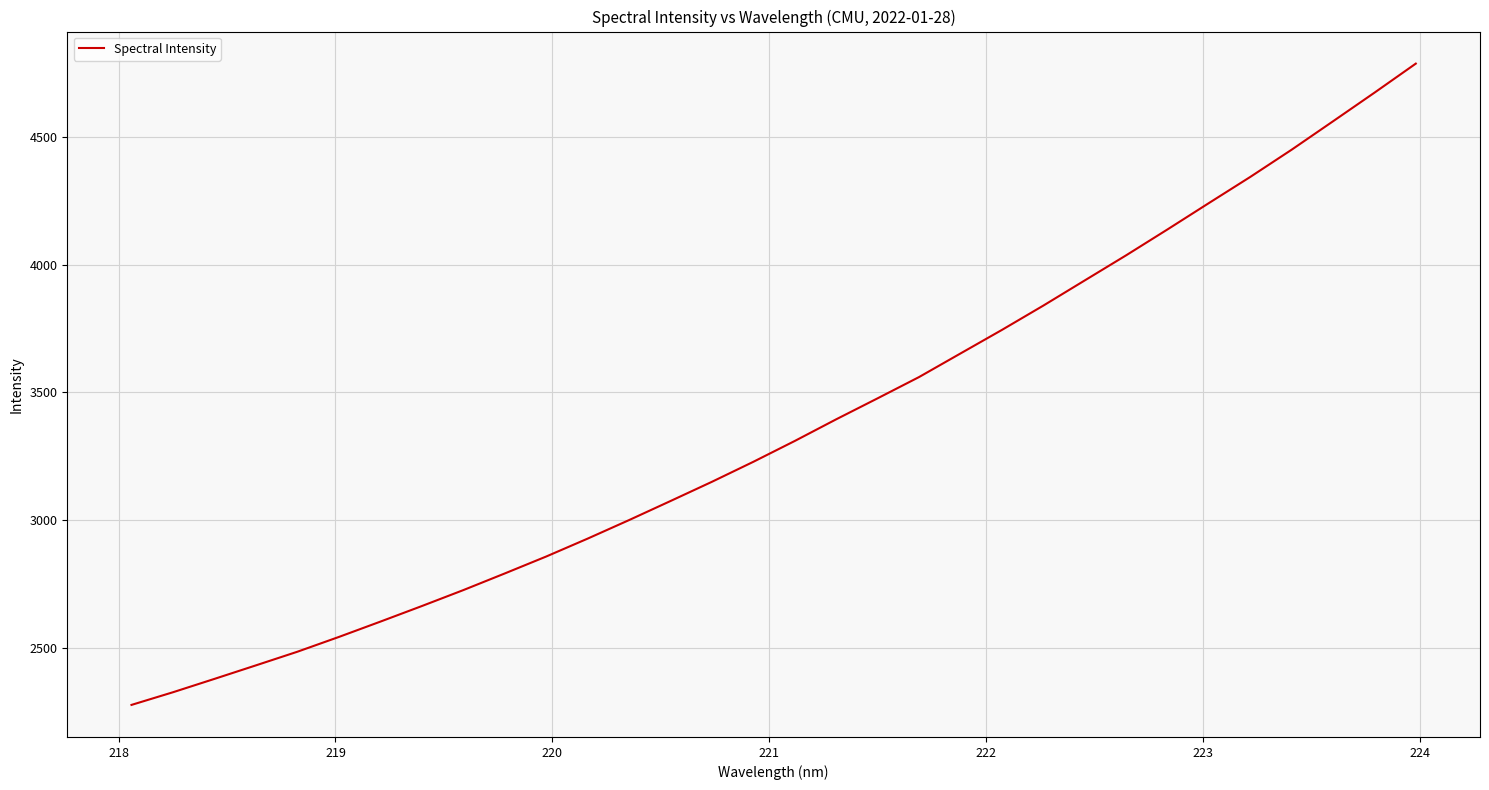

Does the chart have visible grid lines?

Yes